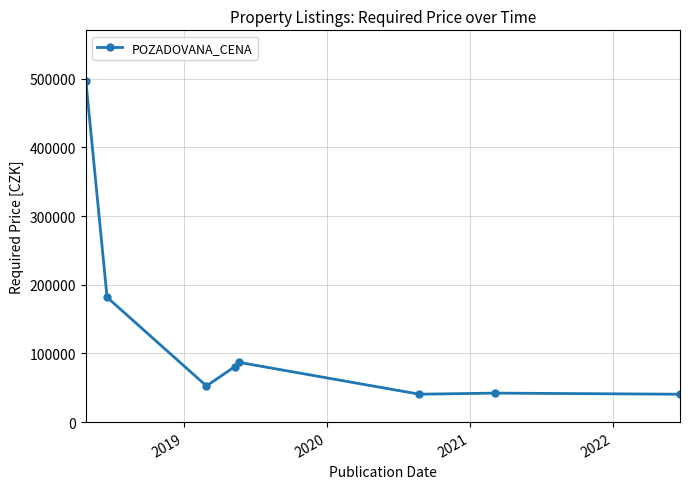

What is the greatest value displayed?

496060